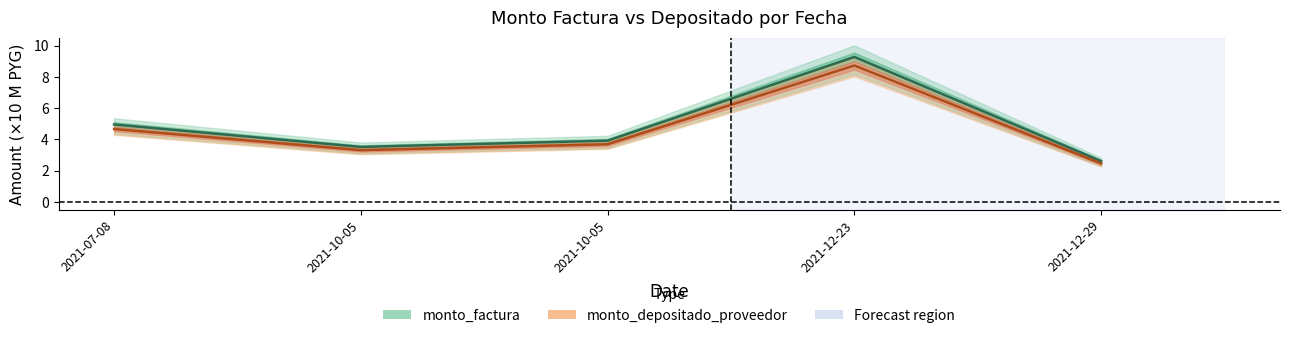

What is the smallest value displayed?

2.5